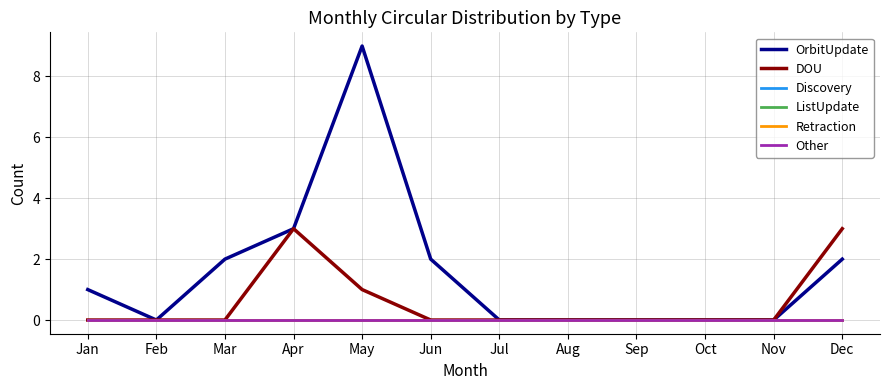

At how many categories does at least one series exceed 7?

1